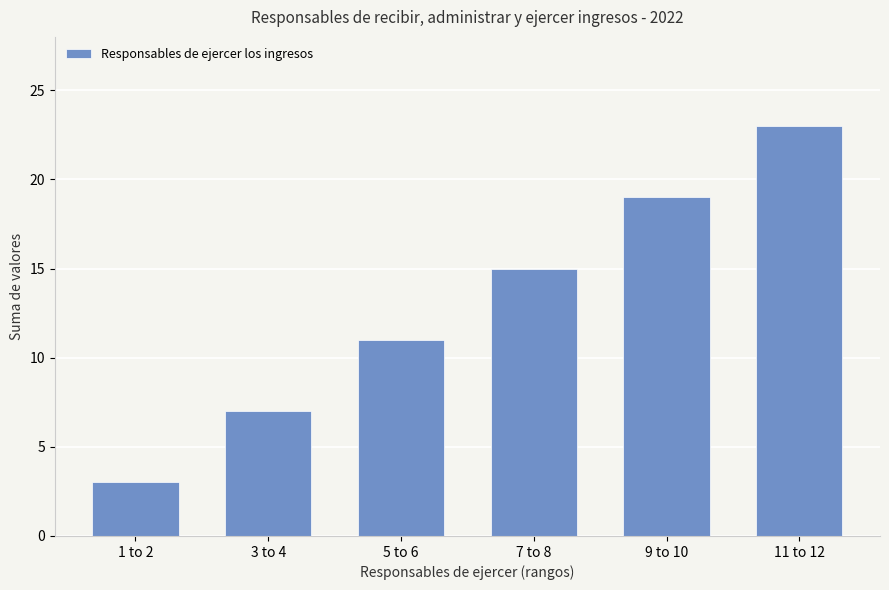

What is the greatest value displayed?

23